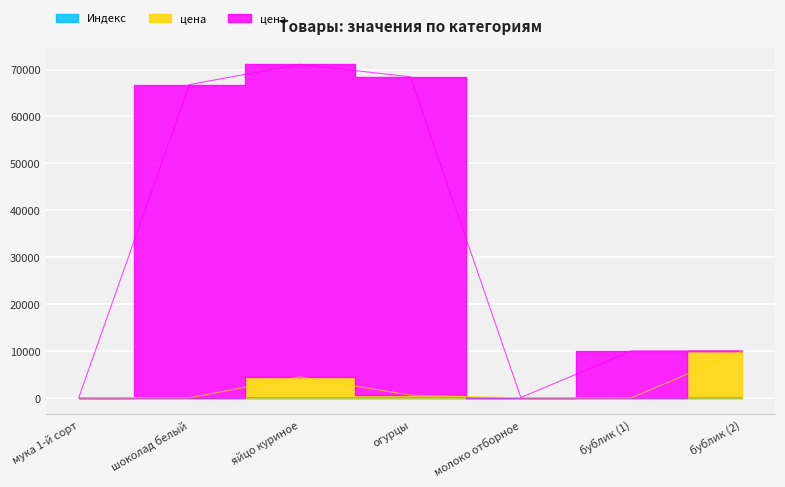

Reading left to right, transcribe all the data shown in this chart.

Индекс: мука 1-й сорт=3	шоколад белый=9	яйцо куриное=10	огурцы=8	молоко отборное=1	бублик (1)=4	бублик (2)=5
цена: мука 1-й сорт=3	шоколад белый=9	яйцо куриное=4454	огурцы=564	молоко отборное=13	бублик (1)=4	бублик (2)=10004
цена : мука 1-й сорт=47	шоколад белый=66798	яйцо куриное=71120	огурцы=68454	молоко отборное=57	бублик (1)=10003	бублик (2)=10004